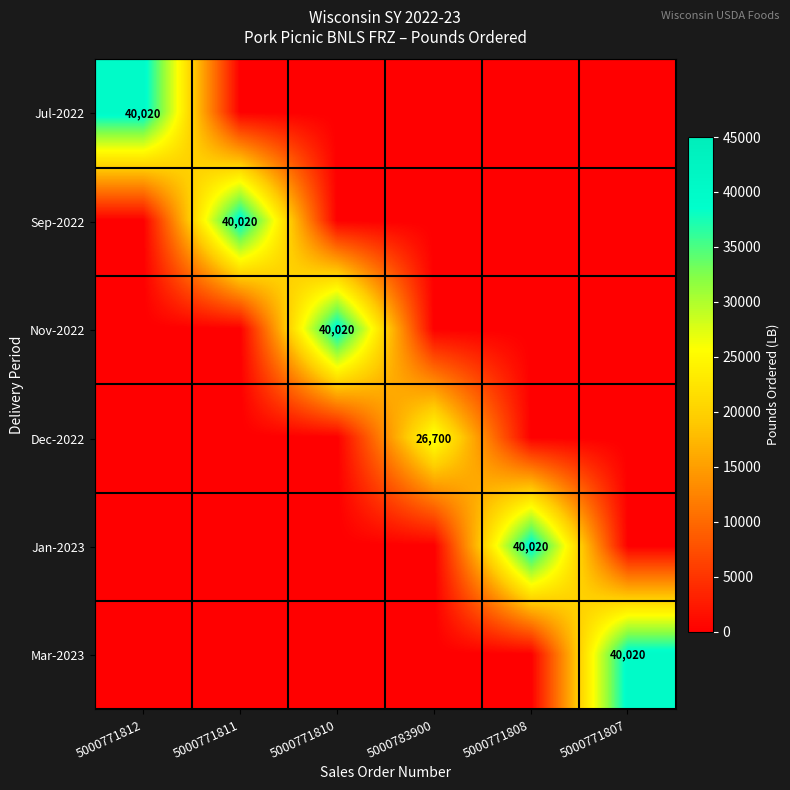

What is the total value across all series at 5000771807?

40020